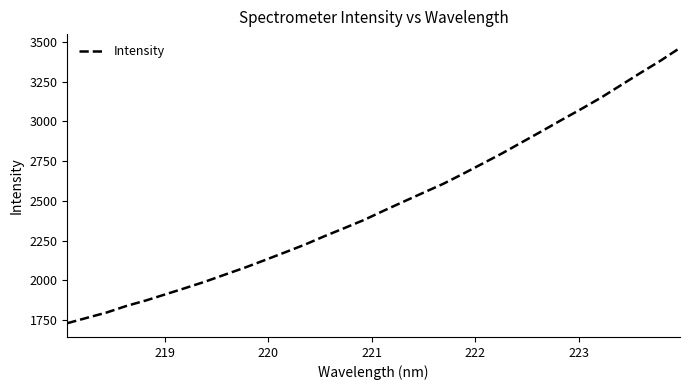

How many values are below 2437?

16